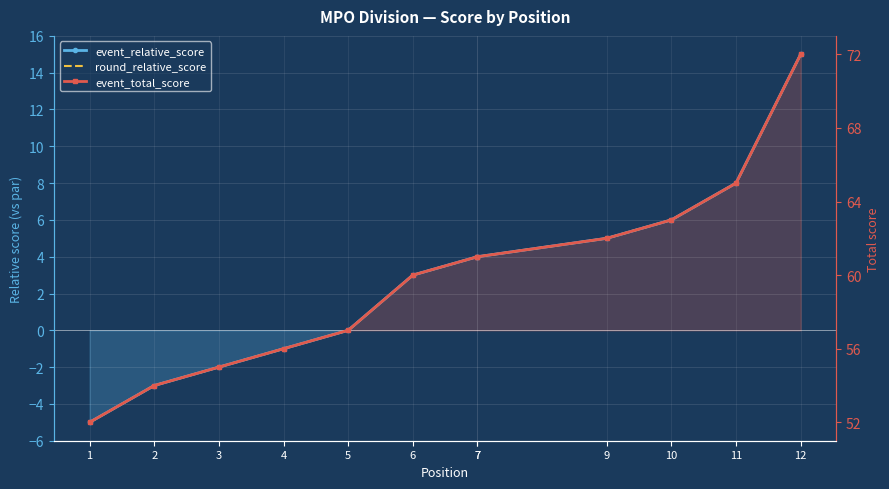

What are all the series names shown in the legend?

event_relative_score, round_relative_score, event_total_score